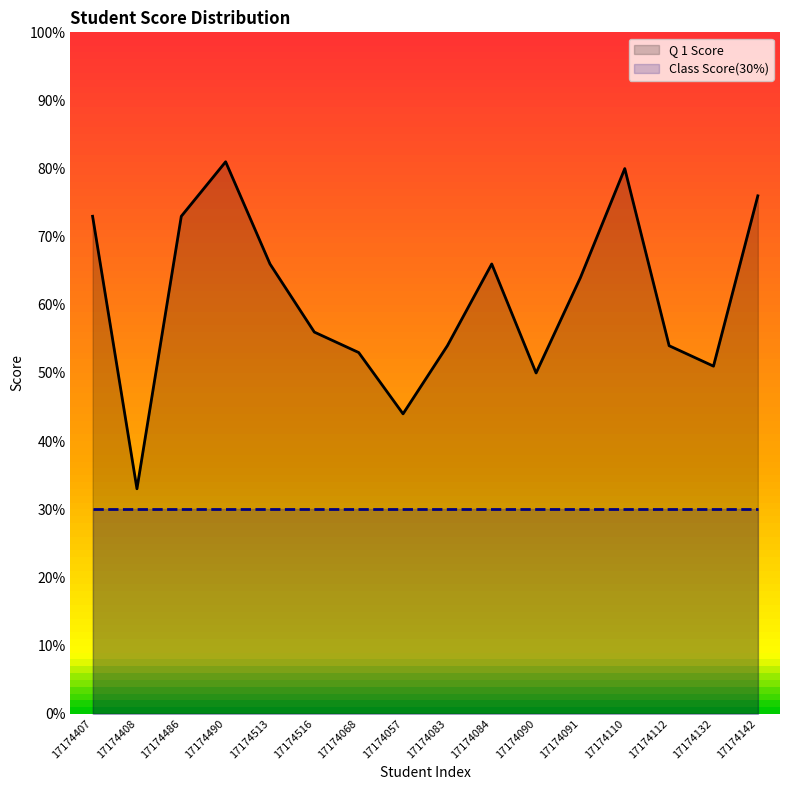

True or false: Class Score(30%) and Q 1 Score intersect in this chart.

False